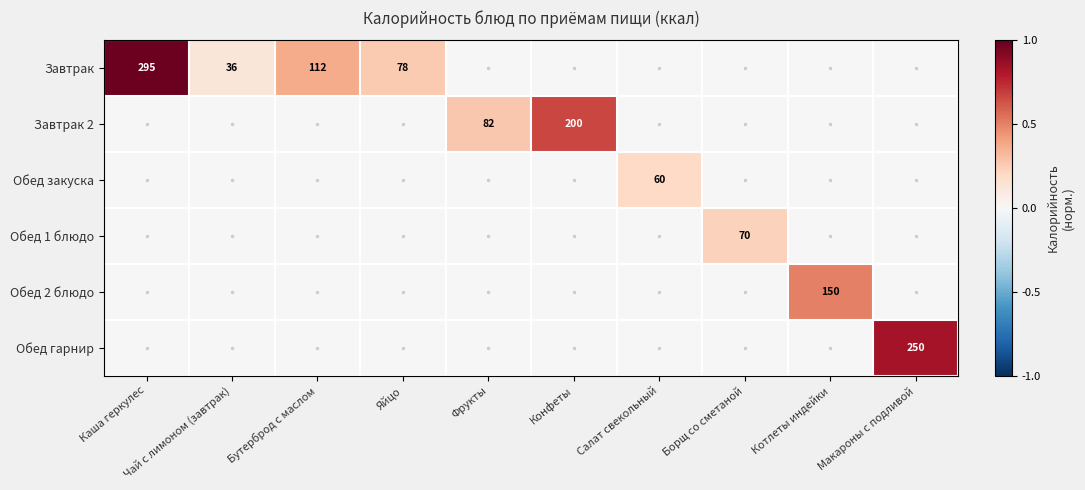

The value of Завтрак at Яйцо is 119. True or false?

False